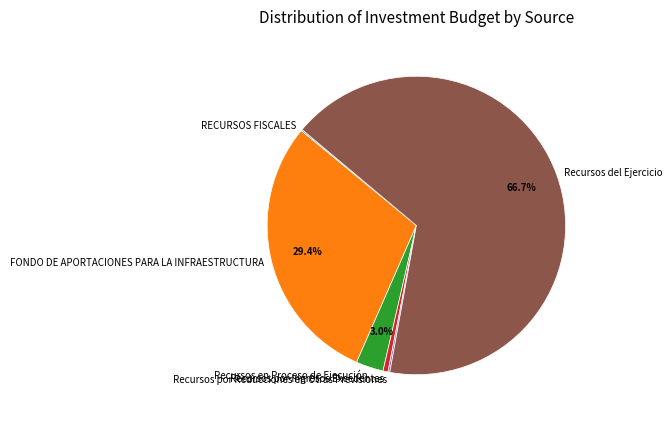

Which category accounts for the majority?

Recursos del Ejercicio